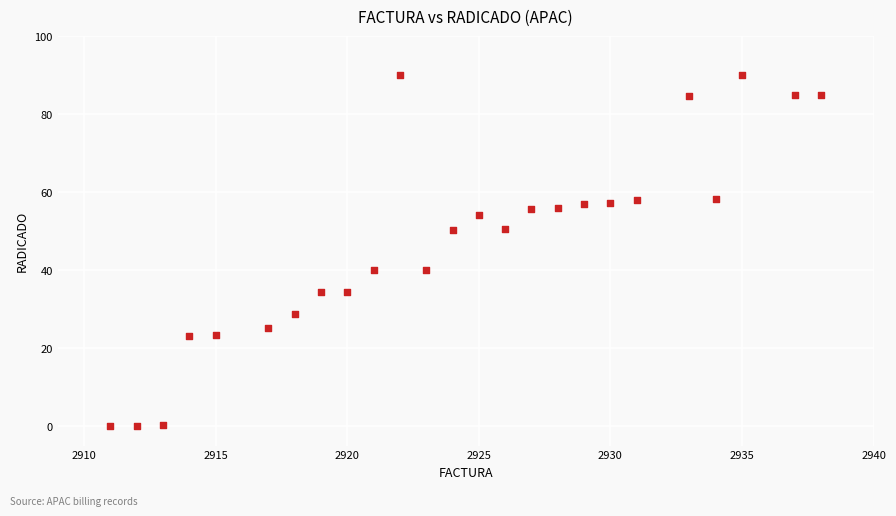

What is the range of Y values (max minus min)?

90.0